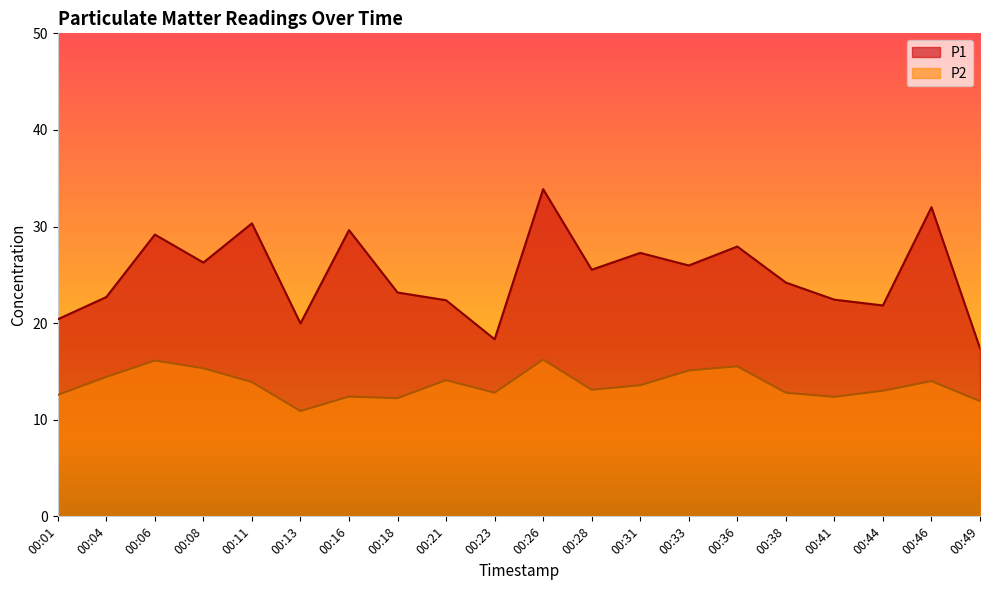

What is the difference between the P1 values at 00:36 and 00:11?

2.4